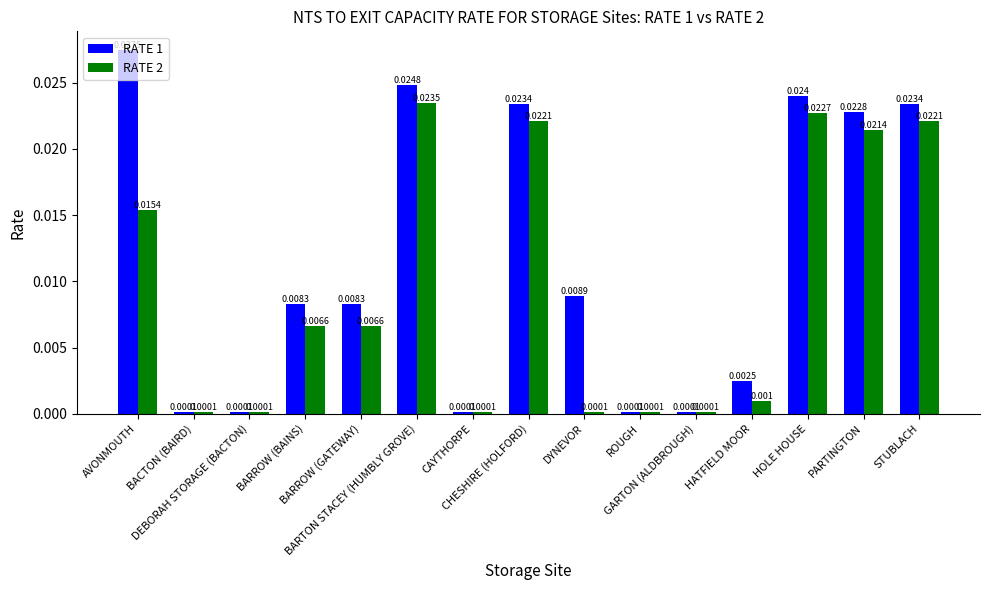

Which category has the highest value in the RATE 1 series?

AVONMOUTH